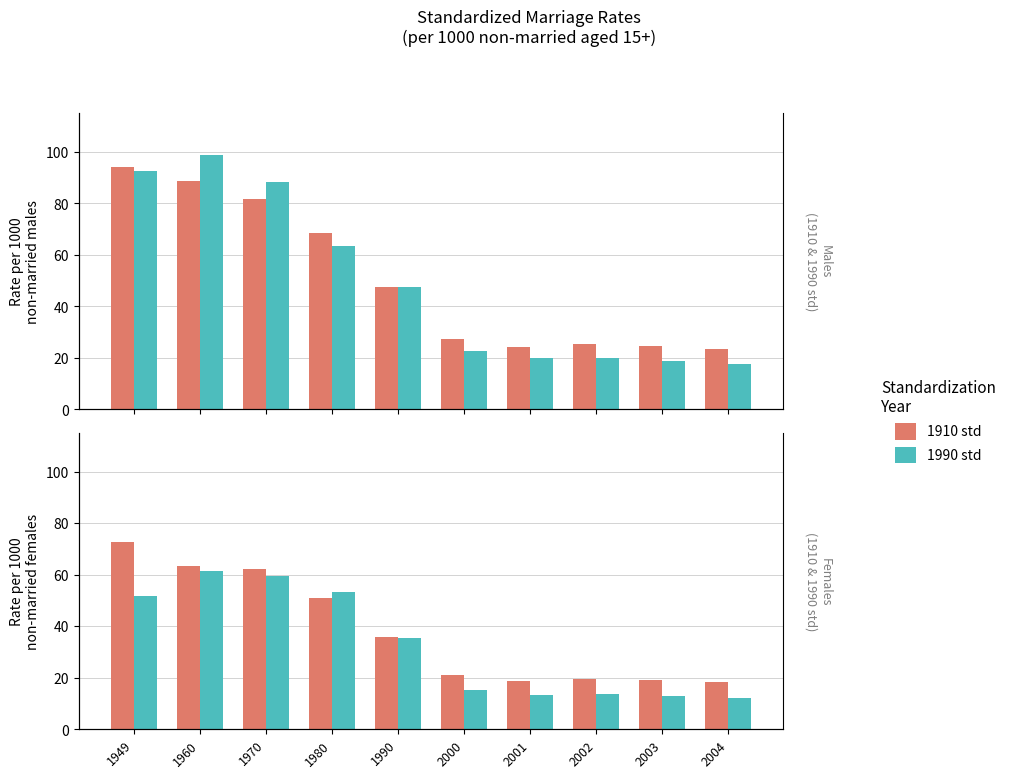

How many series are shown in this chart?

4